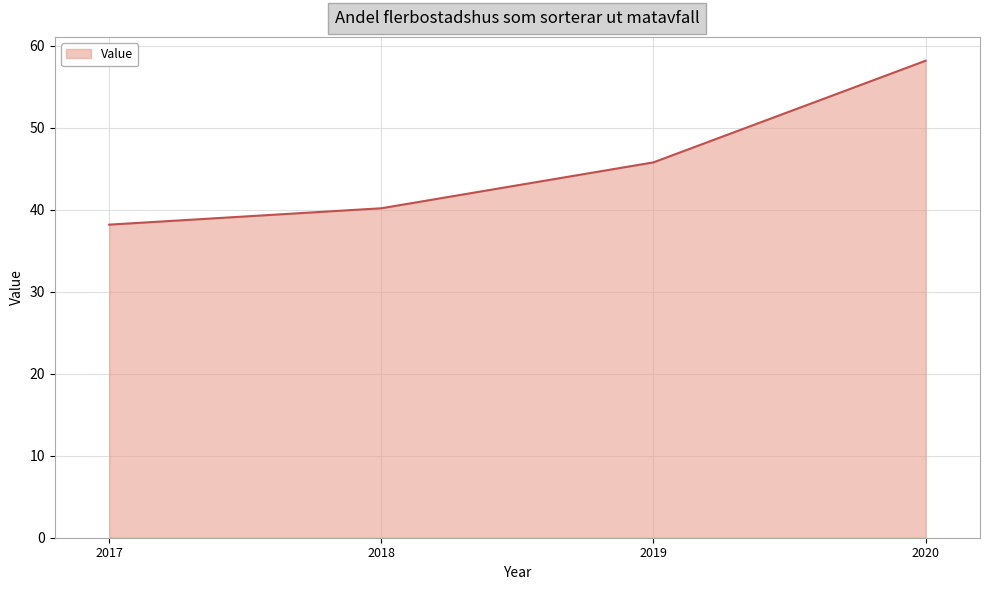

True or false: there are more than 1 points higher than both neighbors.

False